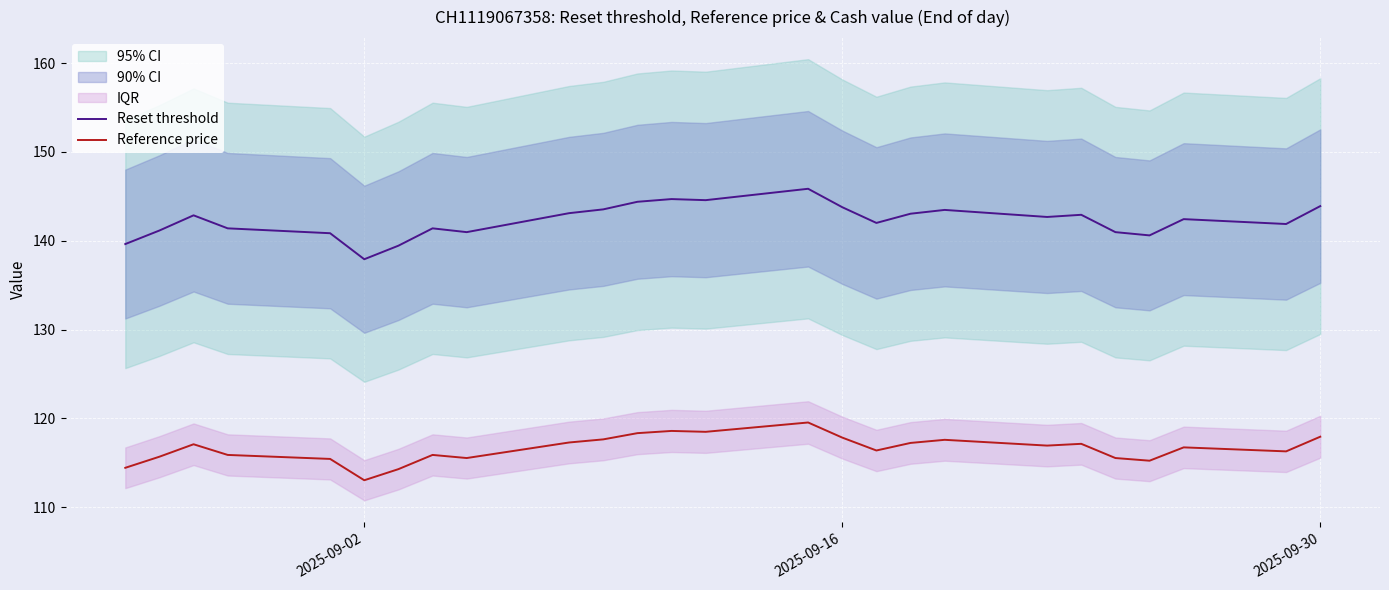

What are all the series names shown in the legend?

Reset threshold, Reference price